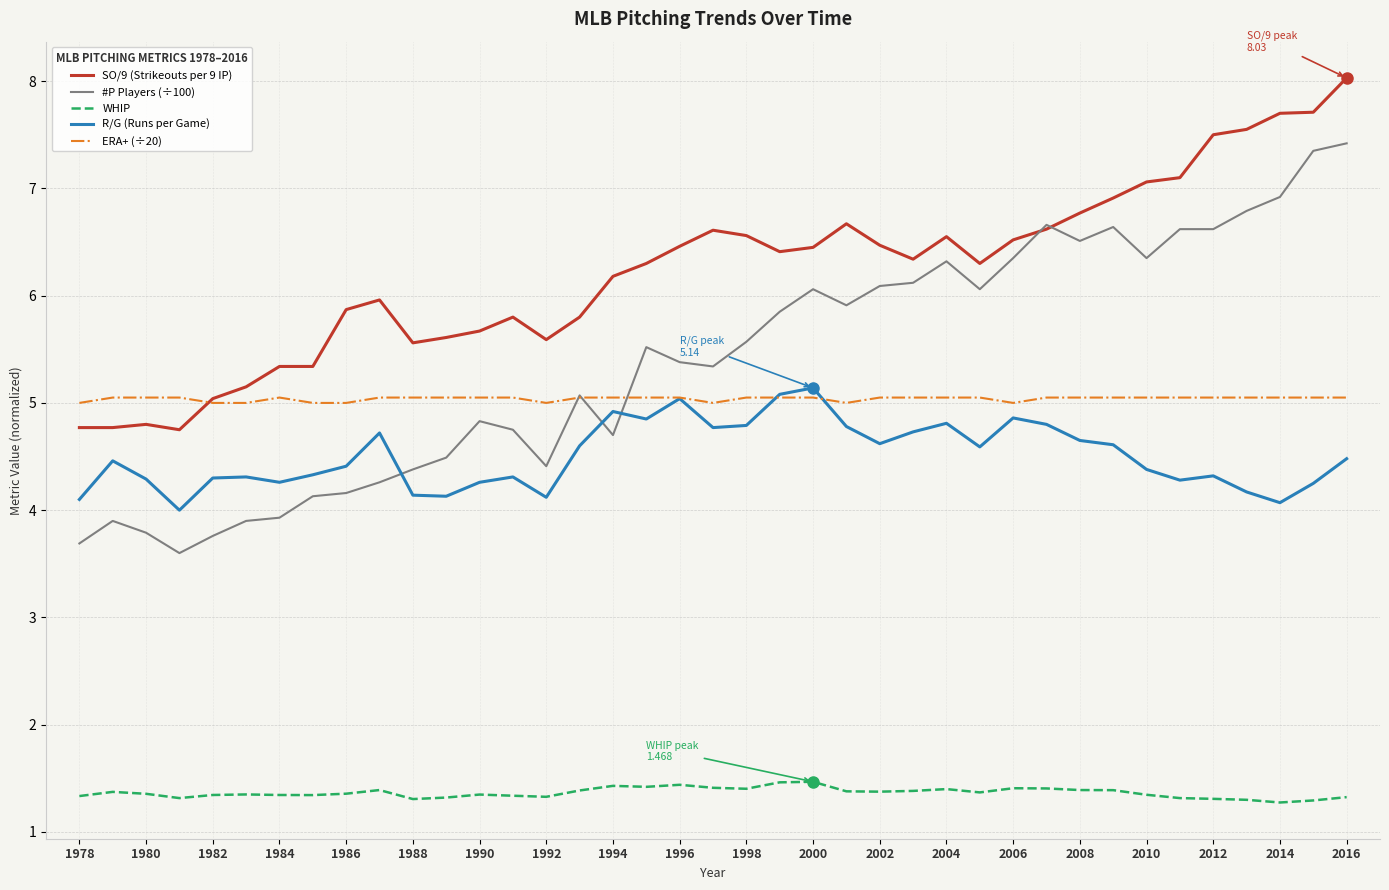

Which series has the largest range (max minus min)?

#P Players (÷100)